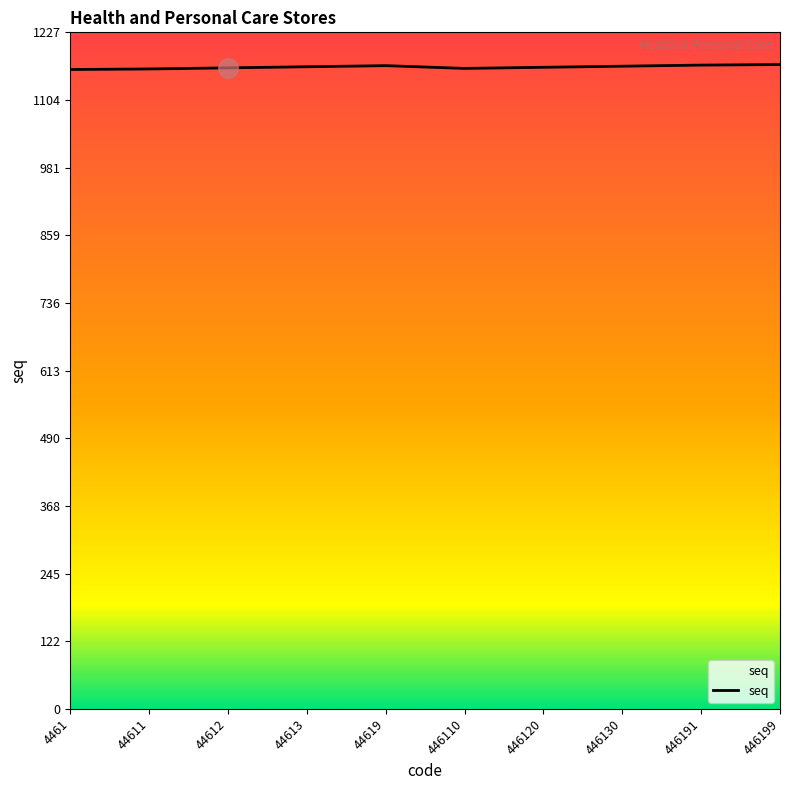

How many values are between 1162 and 1167?

6